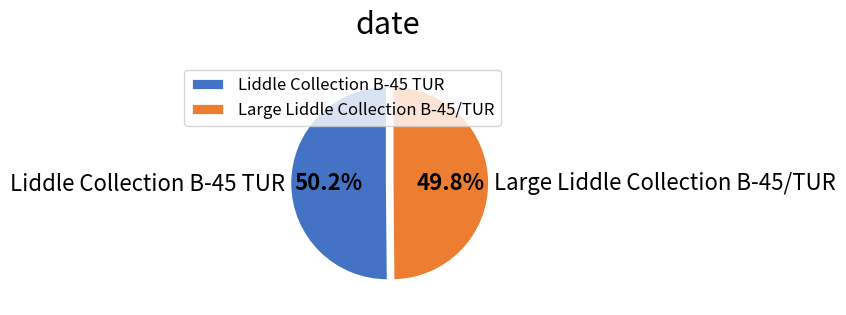

Is there a majority slice in this chart?

Yes